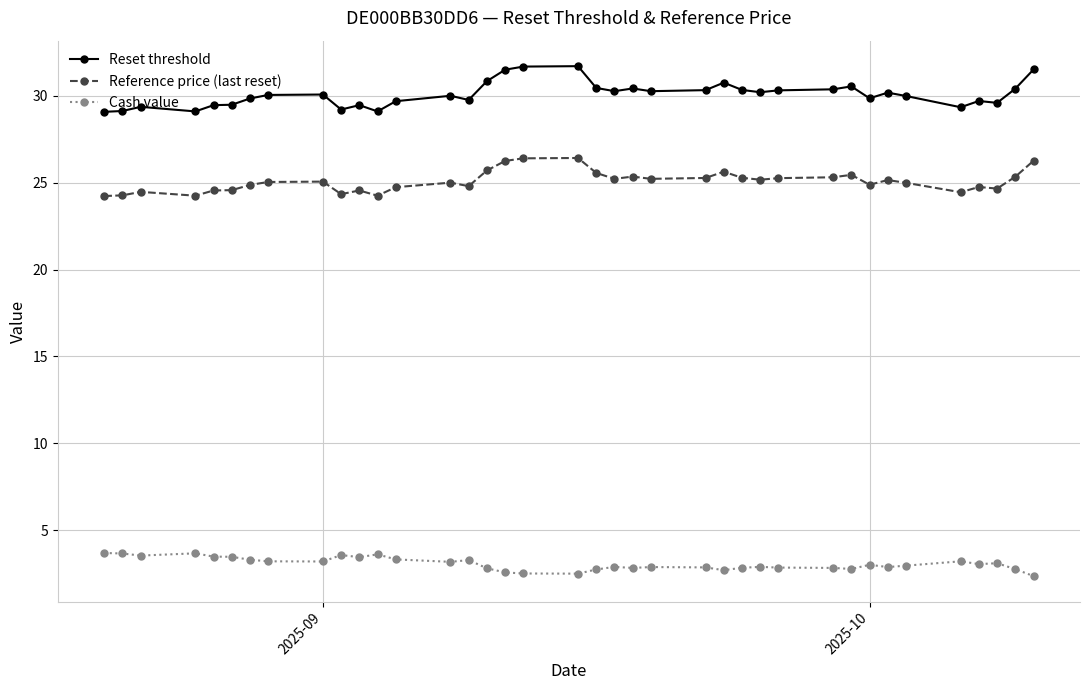

What is the difference between the maximum and second lowest values in the Reference price (last reset) series?

2.2